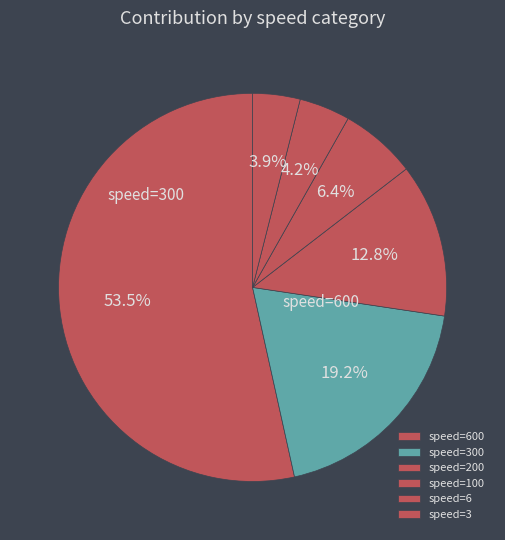

Is there a majority slice in this chart?

Yes